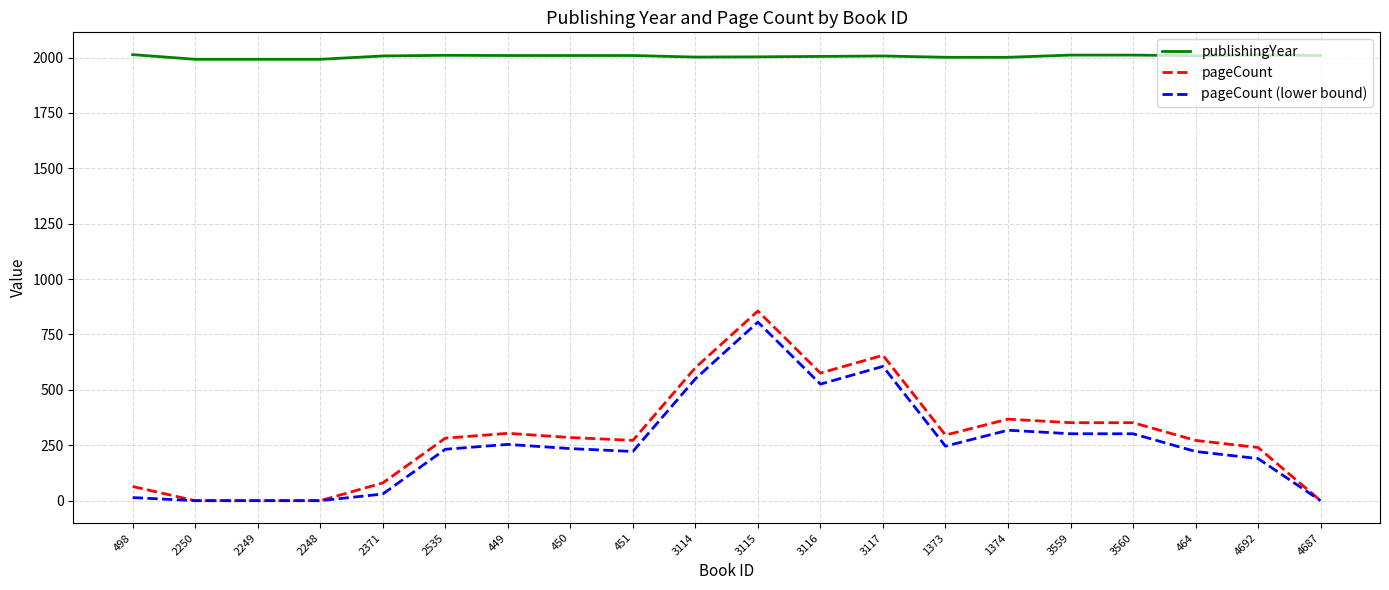

True or false: publishingYear and pageCount (lower bound) cross at least once.

False